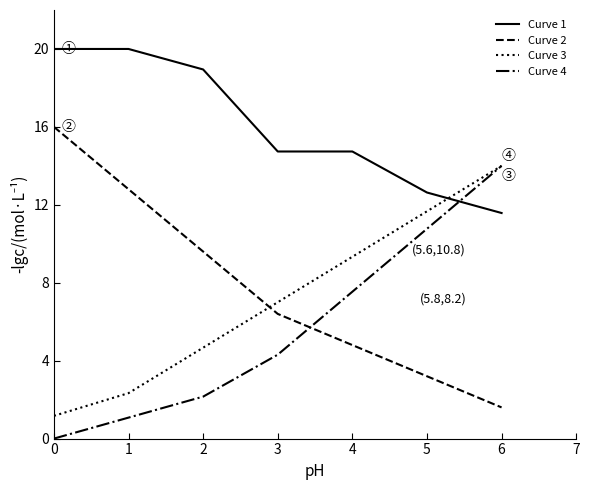

What is the spread (max minus min) of values at 5?

9.4